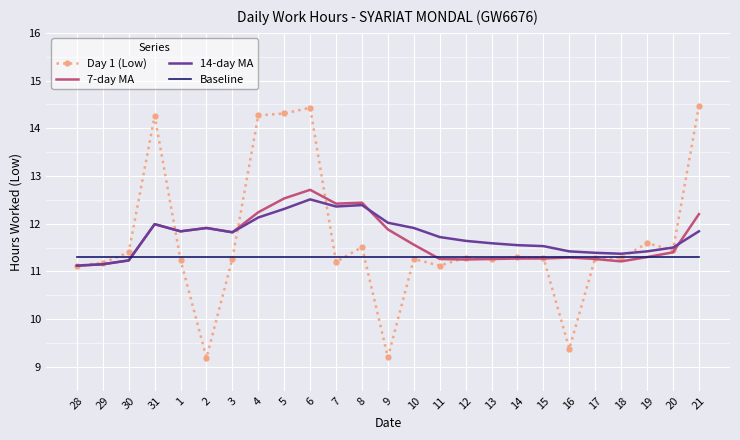

What is the difference between the maximum and minimum values in the Day 1 (Low) series?

5.3